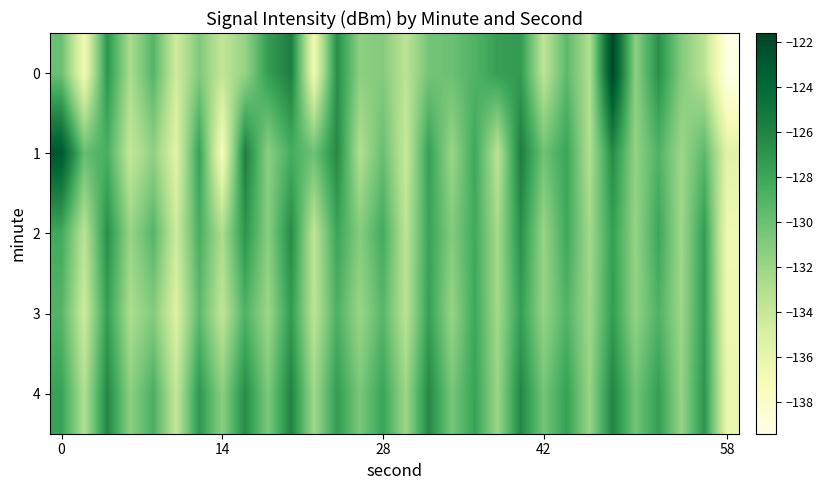

Reading right to left, list all the values displayed in this chart.

0: -139.4	-133.4	-131.0	-126.7	-131.4	-121.6	-132.9	-129.4	-133.5	-127.4	-127.6	-129.0	-130.0	-130.4	-133.5	-131.0	-131.4	-126.7	-136.6	-125.7	-127.5	-131.7	-133.7	-130.9	-134.5	-129.1	-132.7	-127.1	-136.8	-130.0
1: -135.6	-129.3	-132.1	-128.9	-131.7	-126.5	-133.0	-127.9	-130.2	-125.7	-133.5	-128.1	-132.0	-127.7	-134.1	-129.9	-133.0	-126.3	-130.1	-128.5	-131.3	-125.7	-137.3	-127.7	-135.5	-131.5	-133.9	-128.6	-129.8	-122.8
2: -136.7	-127.5	-132.2	-128.0	-131.8	-127.6	-132.3	-128.1	-131.9	-126.7	-132.5	-128.2	-131.0	-127.8	-133.6	-128.3	-131.1	-127.9	-133.7	-126.5	-131.2	-127.0	-132.8	-128.6	-134.3	-129.1	-131.9	-126.7	-133.5	-128.2
3: -136.5	-127.3	-132.1	-128.9	-131.7	-127.4	-132.2	-129.0	-131.8	-127.5	-132.3	-128.1	-131.9	-127.7	-133.4	-129.2	-132.0	-128.8	-133.5	-127.3	-132.1	-128.9	-133.7	-129.4	-135.2	-131.0	-132.8	-127.5	-134.3	-129.1
4: -136.2	-127.0	-131.8	-127.5	-130.3	-126.1	-131.9	-127.7	-130.4	-126.2	-132.0	-127.8	-130.5	-126.3	-132.1	-127.9	-130.7	-127.4	-132.2	-126.0	-130.8	-126.5	-131.3	-127.1	-133.9	-128.7	-131.4	-126.2	-133.0	-127.8